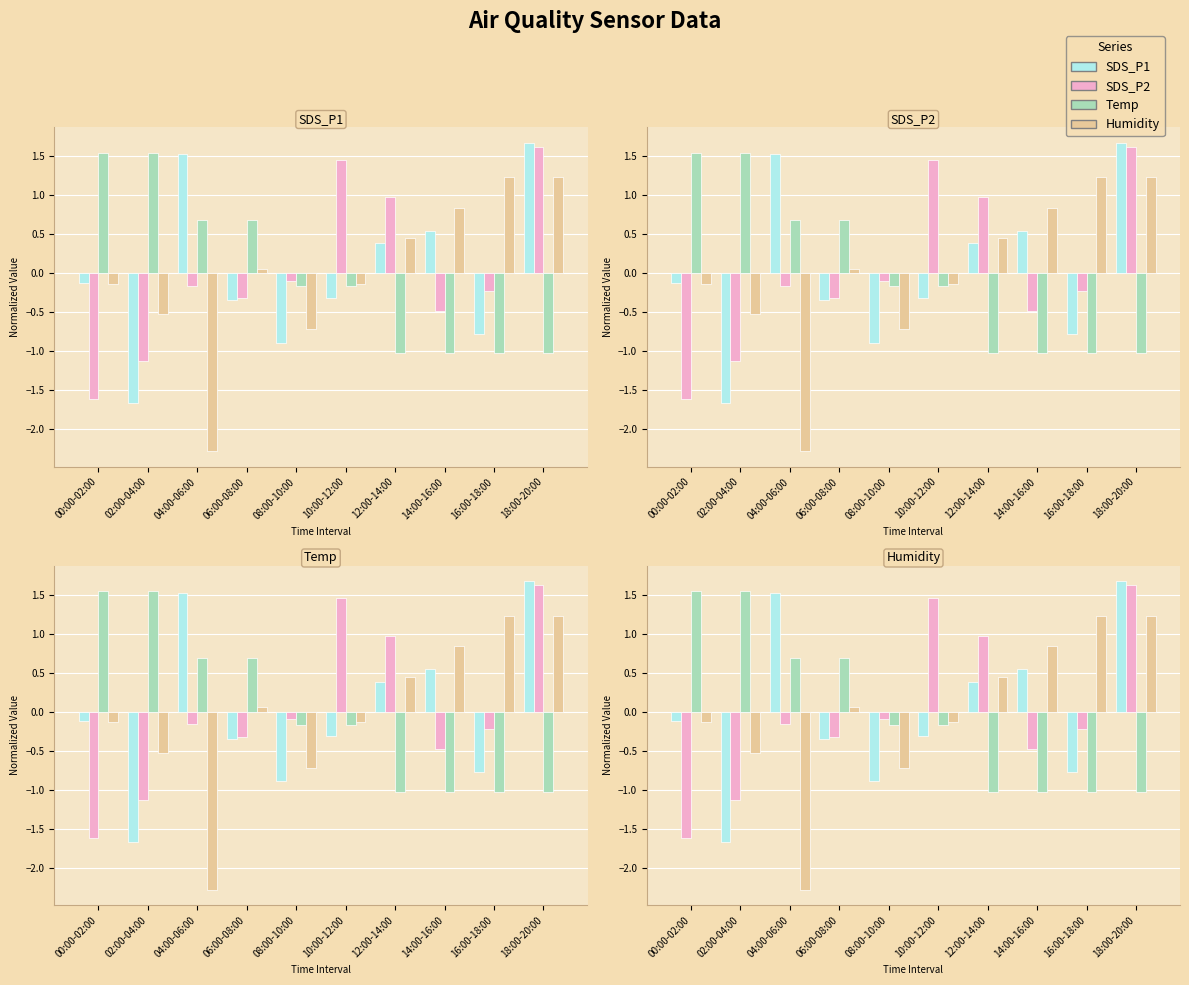

What is the minimum value shown in the chart?

-2.3